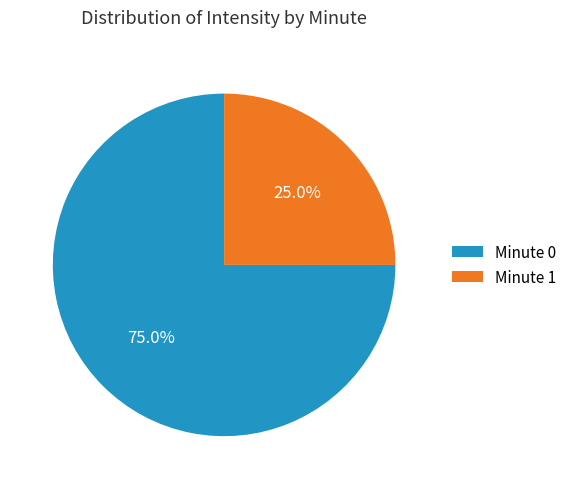

Rank the categories by value from highest to lowest.

Minute 0, Minute 1